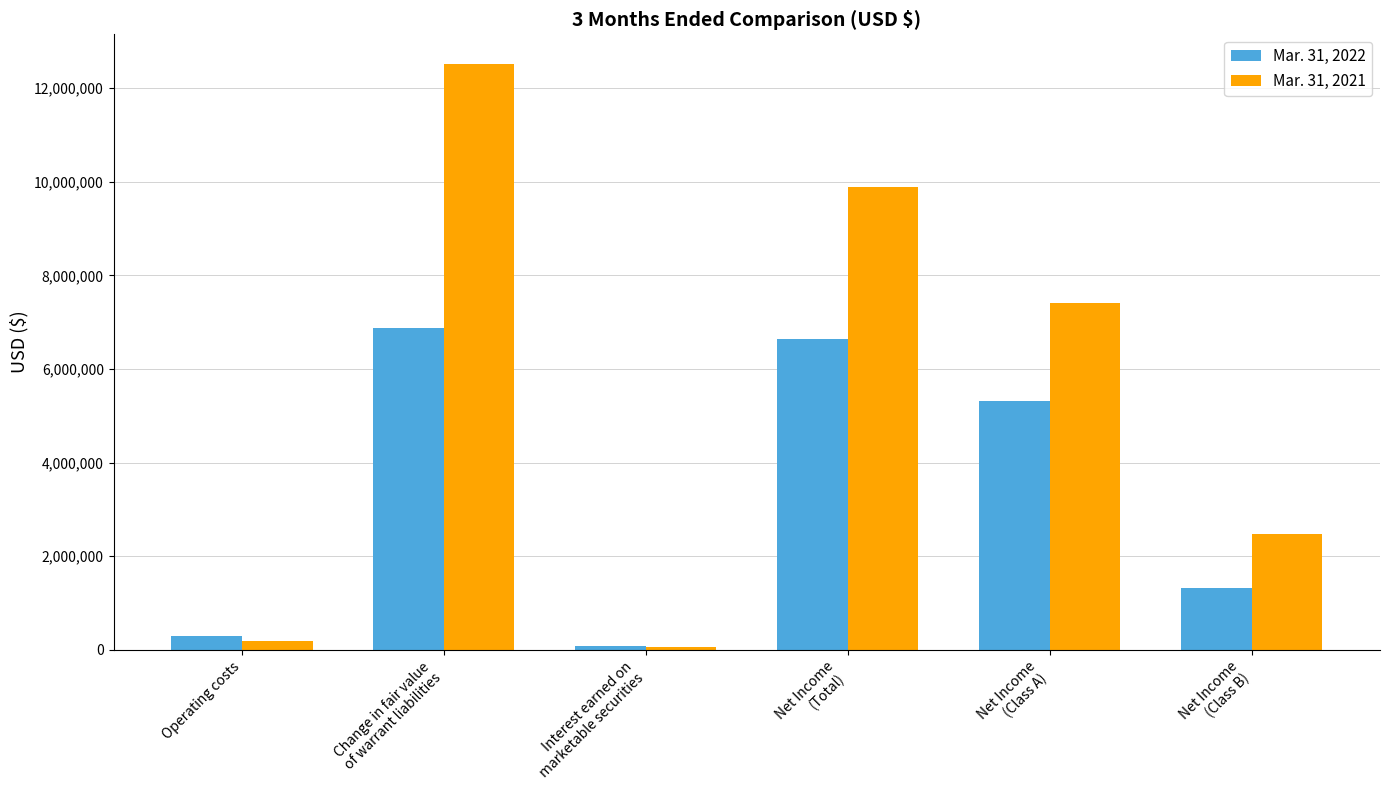

How many groups of bars are there?

6